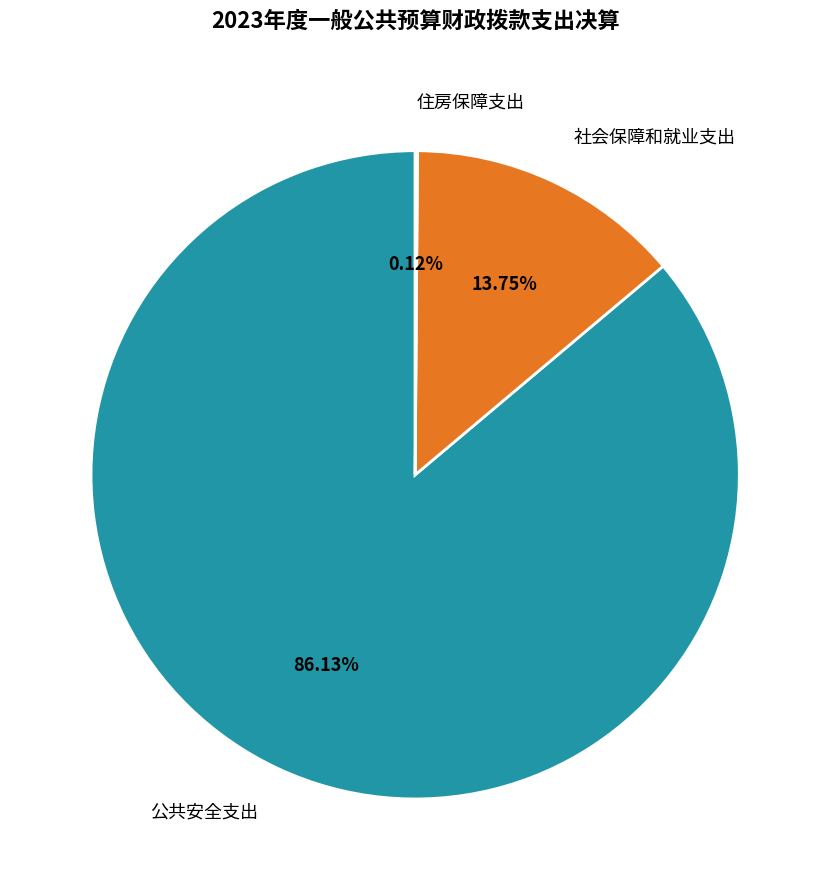

How much of the chart is everything except 社会保障和就业支出?

86.2%